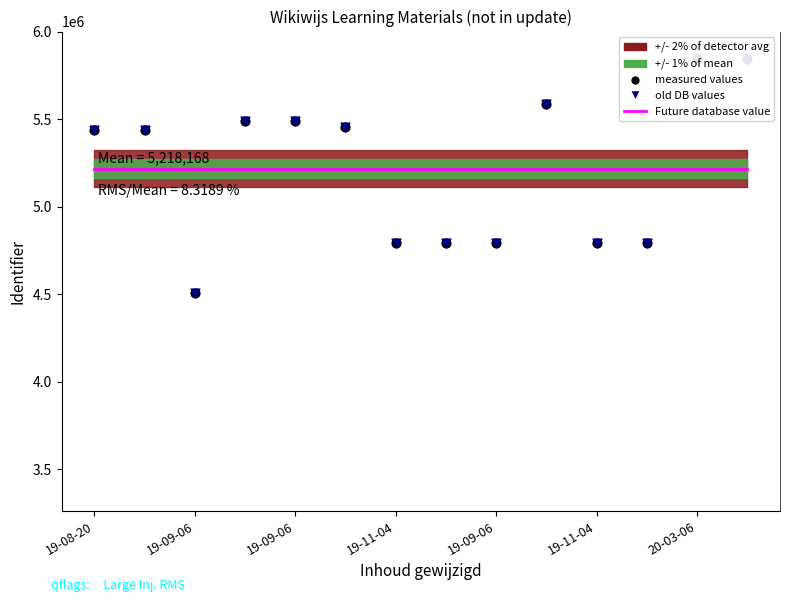

Which series has the largest total across all categories?

Future database value